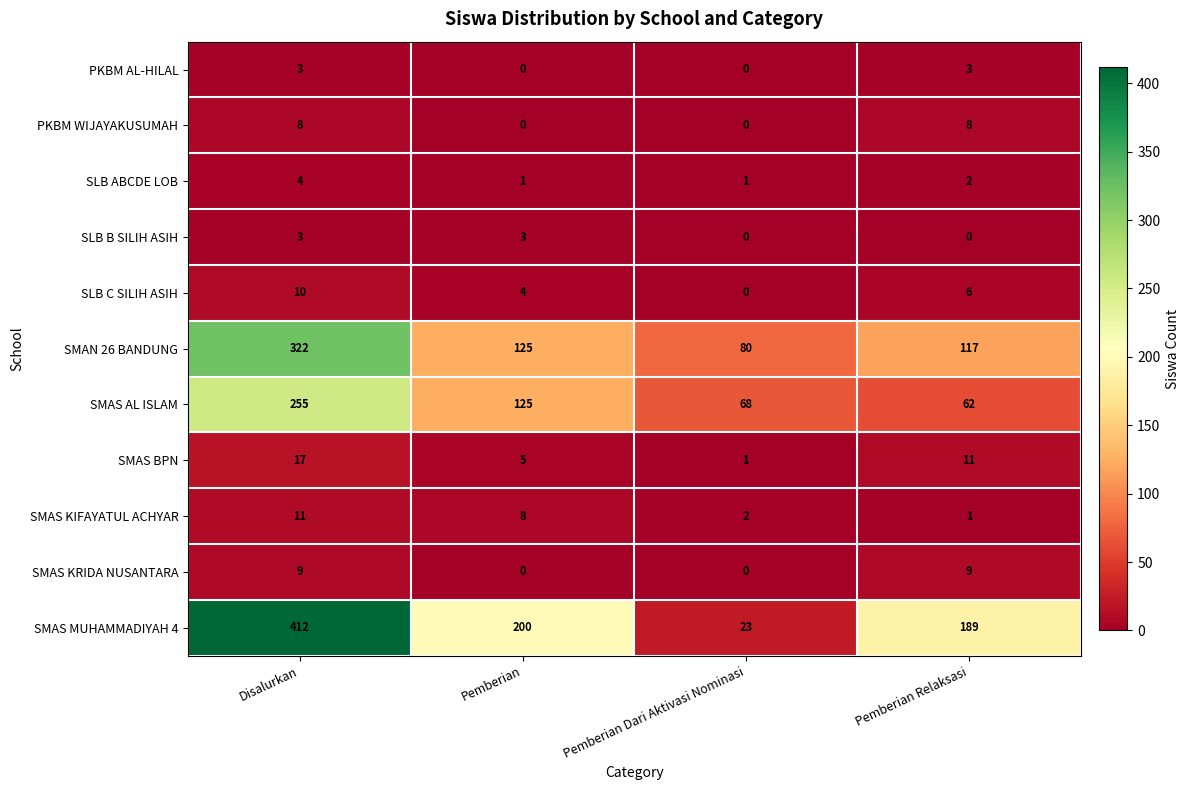

What is the sum of all SMAS MUHAMMADIYAH 4 values?

824